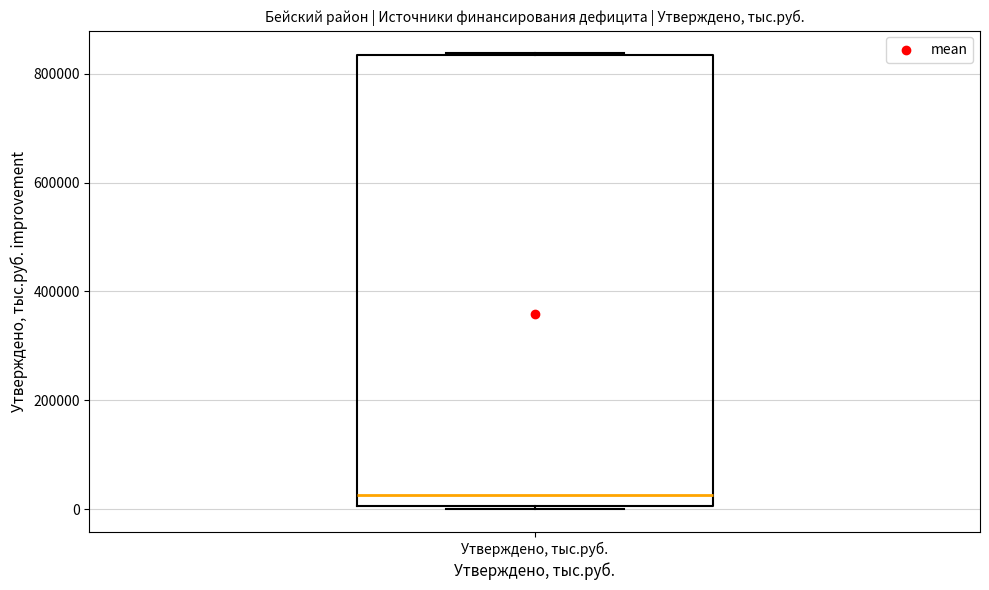

Where is the upper edge of the box for Утверждено, тыс.руб. on the y-axis? The values are not printed on the chart, so give them approximately, as read against the axis.

840000